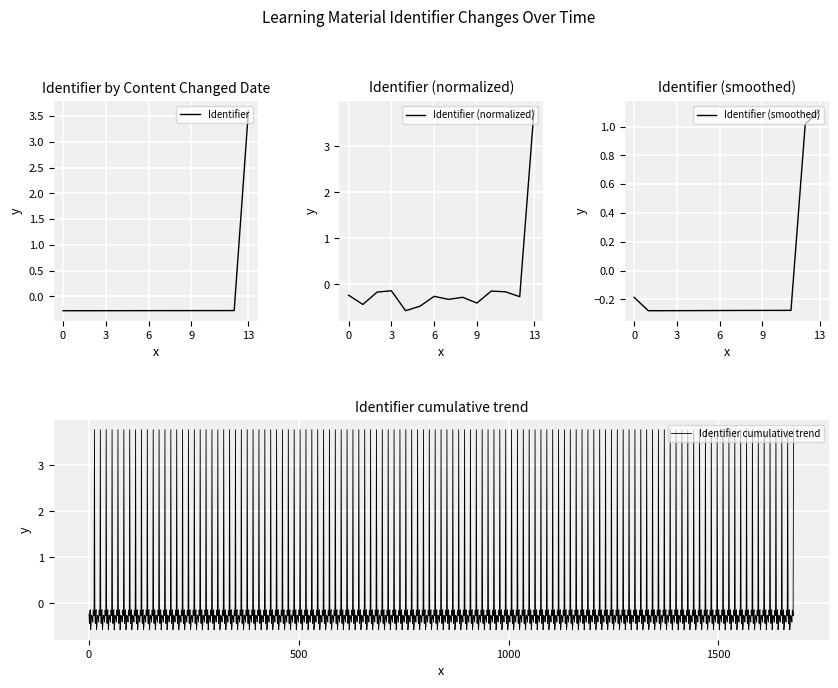

What is the value of the 5th point from the left?

-0.3